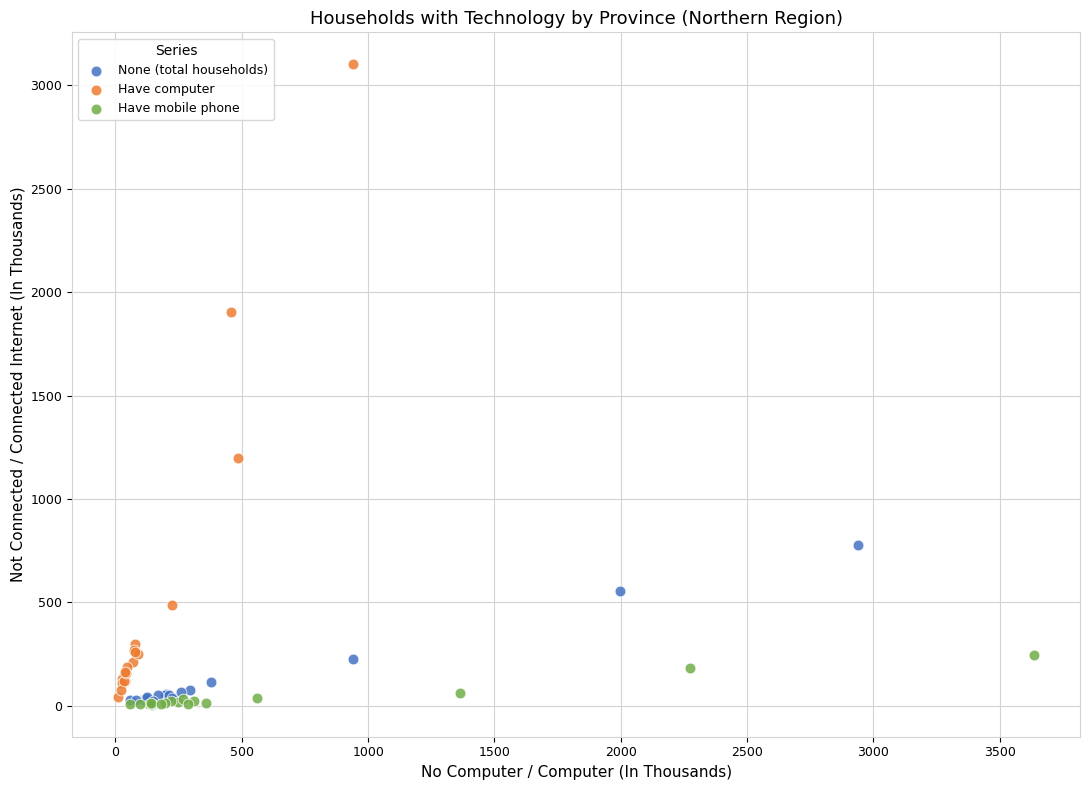

Which series reaches the maximum Y coordinate?

Have computer